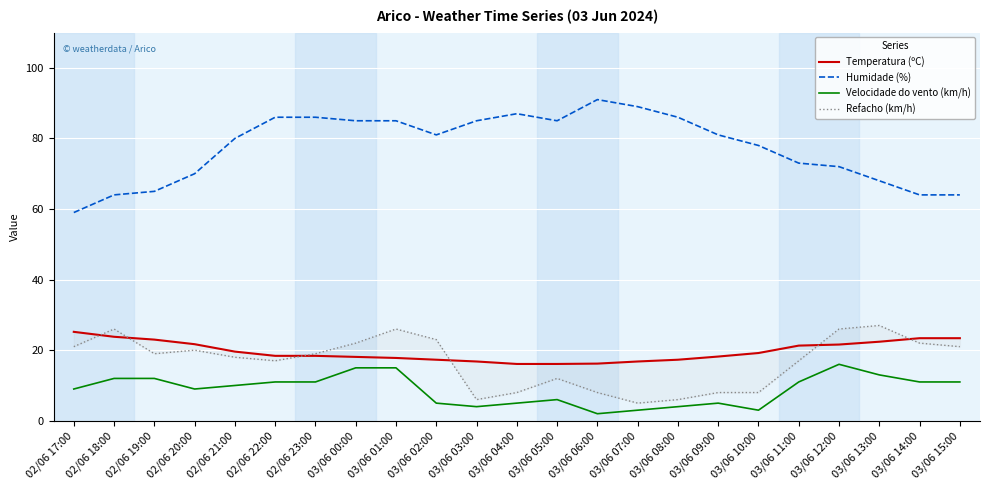

True or false: Refacho (km/h) and Velocidade do vento (km/h) intersect in this chart.

False